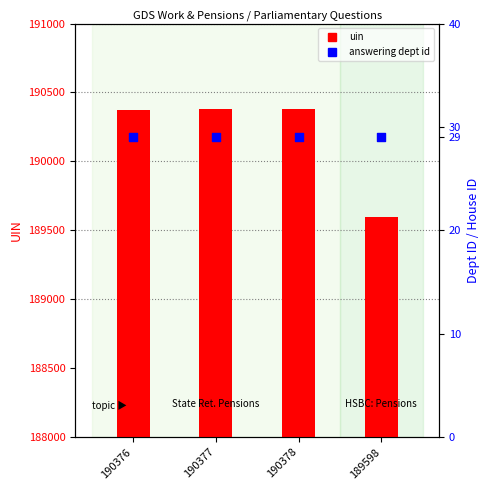

Which series contains the highest Y value?

uin